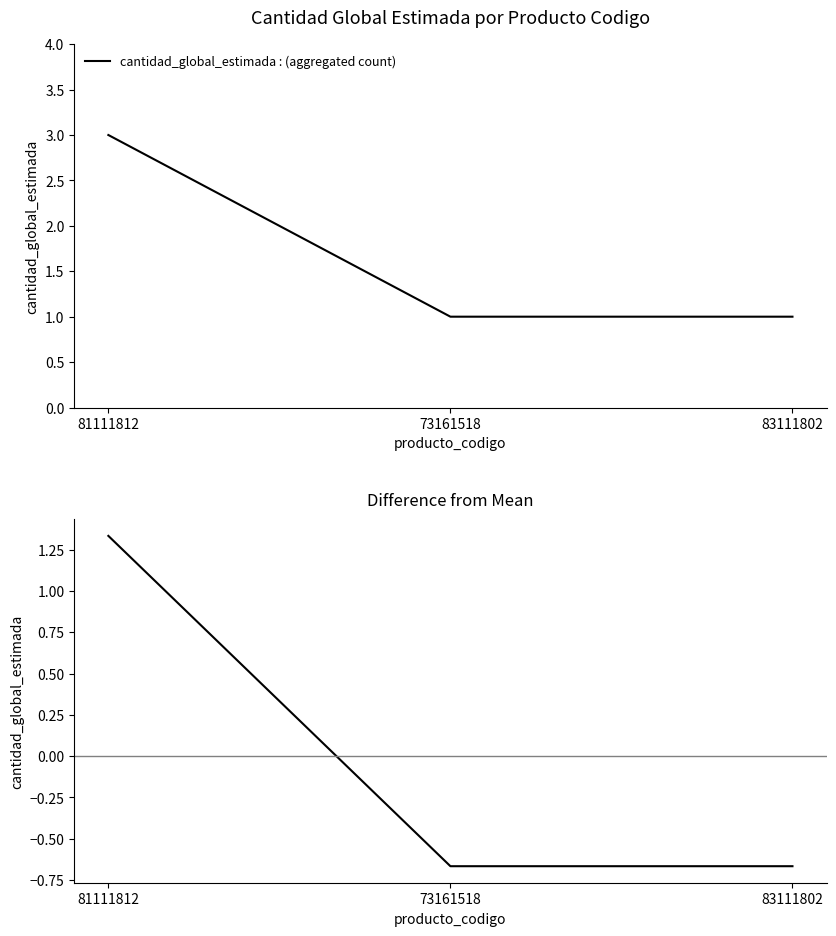

List the series in order of their overall mean, lowest first.

cantidad_global_estimada - mean, cantidad_global_estimada : (aggregated count)